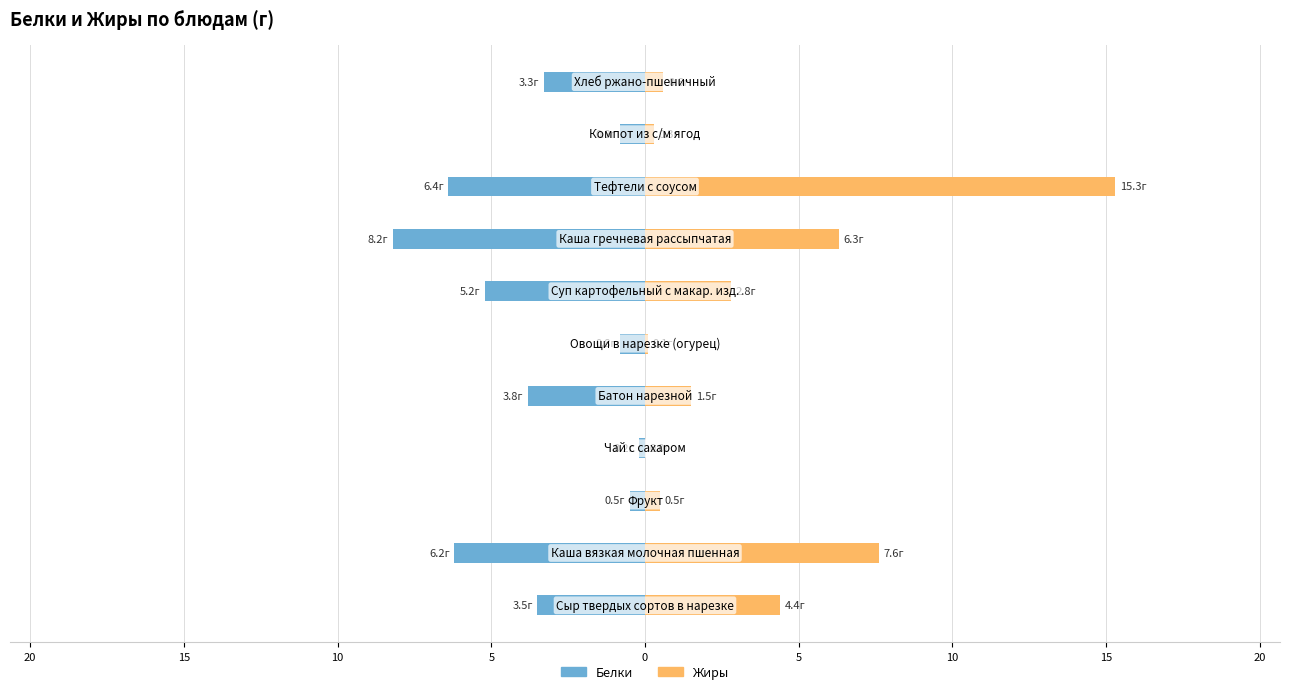

How many data points in Жиры are above 1?

6